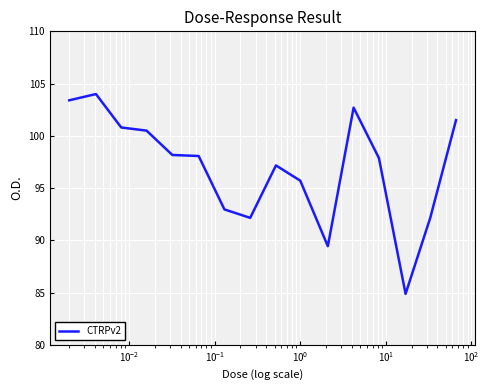

What is the maximum value shown in the chart?

104.0